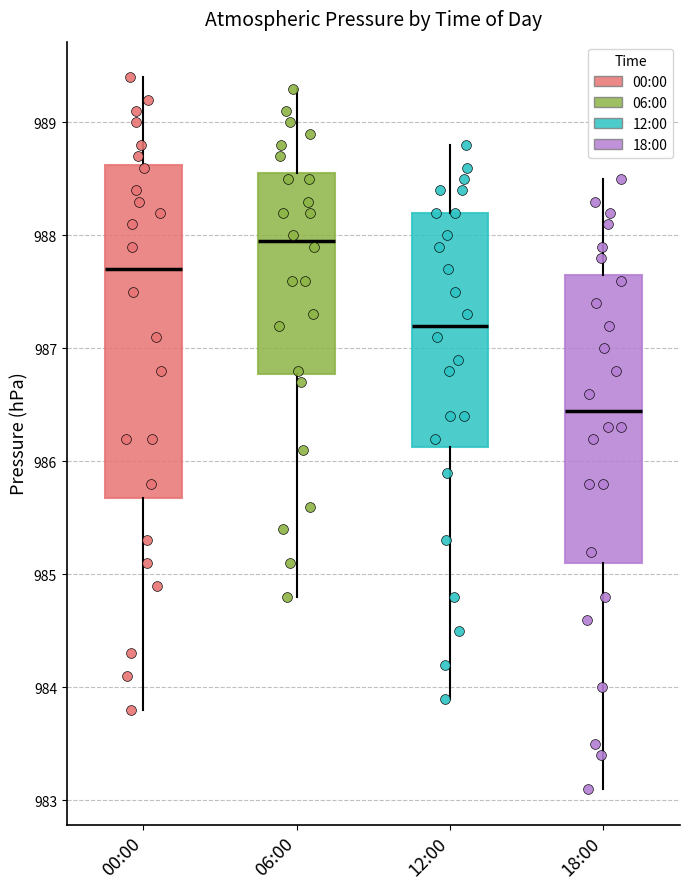

Which box is the tallest, from its lower edge to its upper edge?

00:00